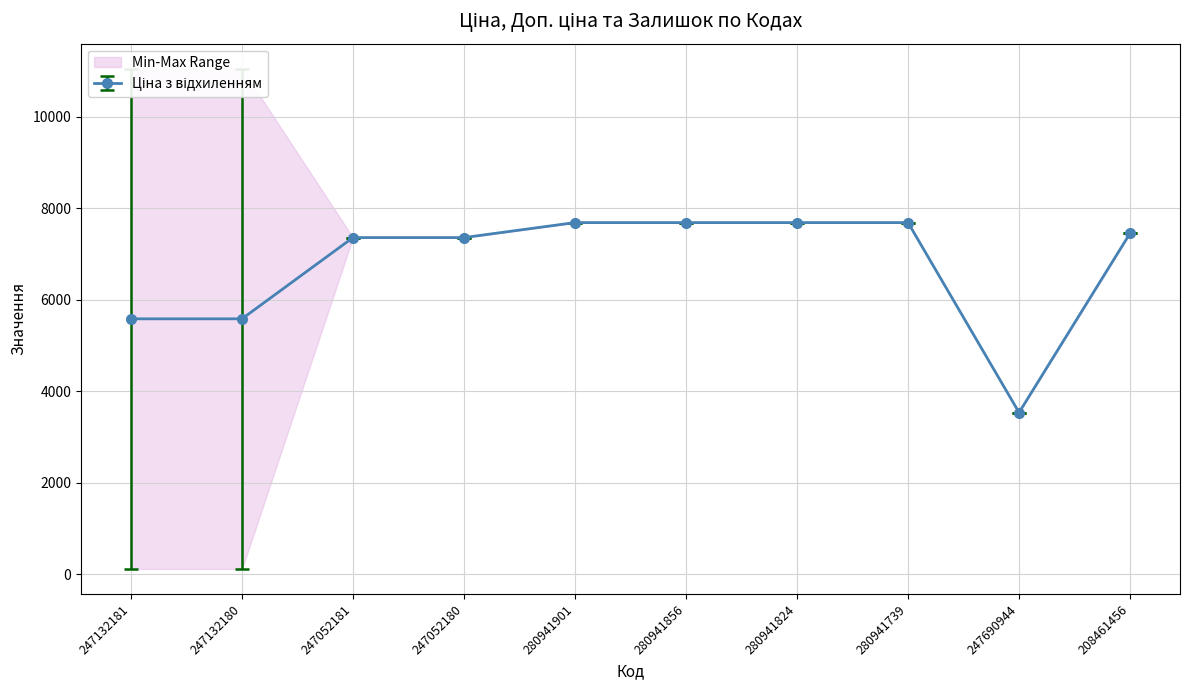

What is the lowest value of the Ціна series?

110.5